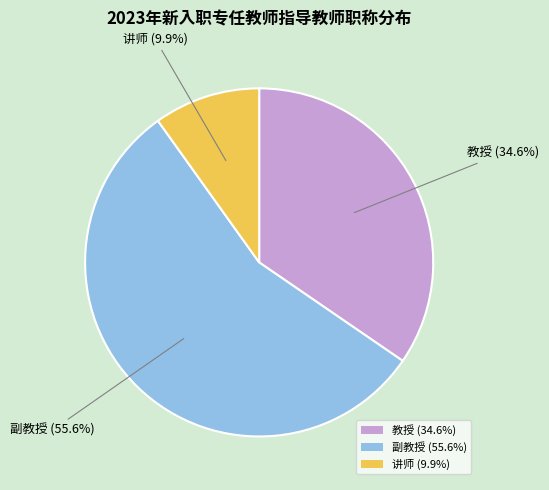

Rank the categories by value from highest to lowest.

副教授, 教授, 讲师